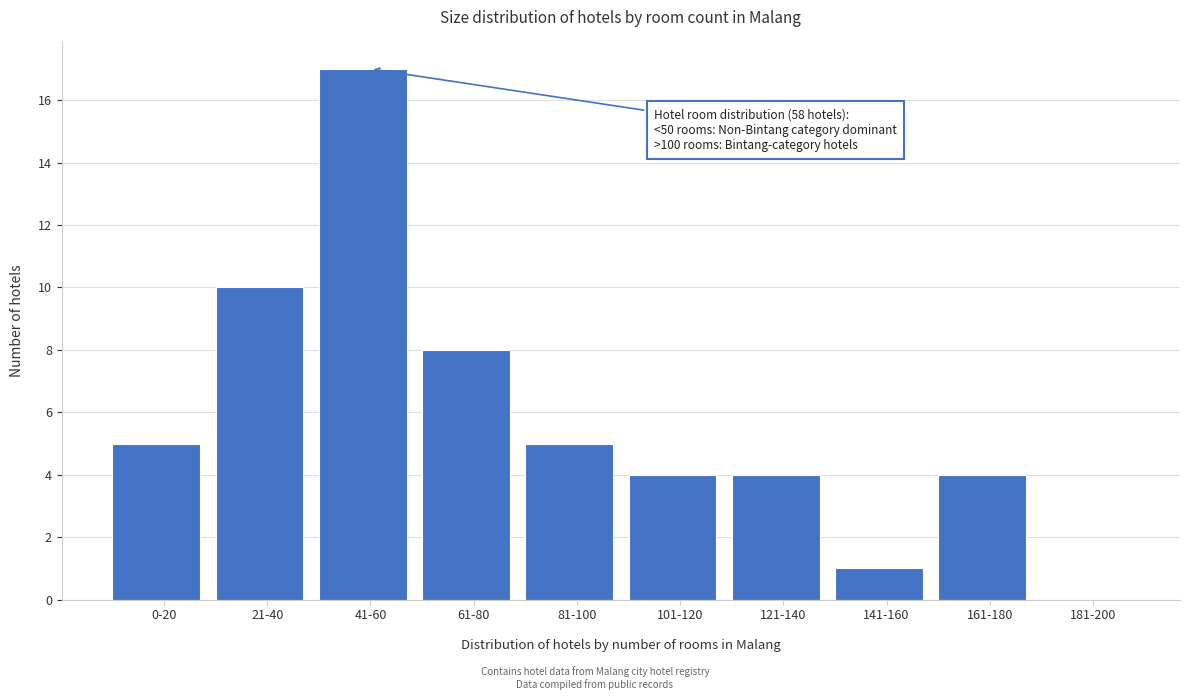

Reading left to right, transcribe all the data shown in this chart.

0-20=5	21-40=10	41-60=17	61-80=8	81-100=5	101-120=4	121-140=4	141-160=1	161-180=4	181-200=0